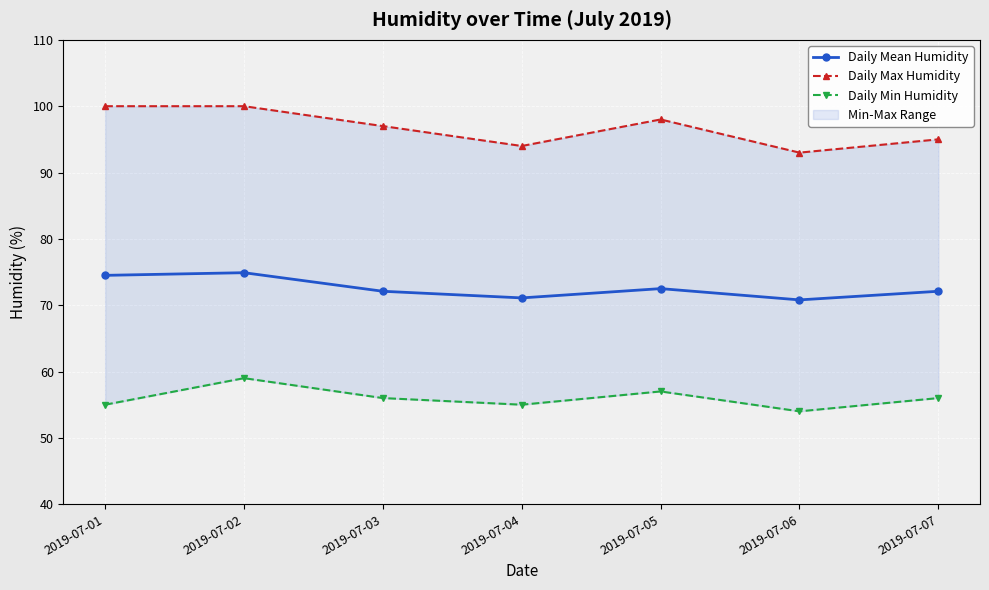

Reading right to left, what are all the values shown in this chart?

Daily Mean Humidity: 72.1	70.8	72.5	71.1	72.1	74.9	74.5
Daily Max Humidity: 95.0	93.0	98.0	94.0	97.0	100.0	100.0
Daily Min Humidity: 56.0	54.0	57.0	55.0	56.0	59.0	55.0